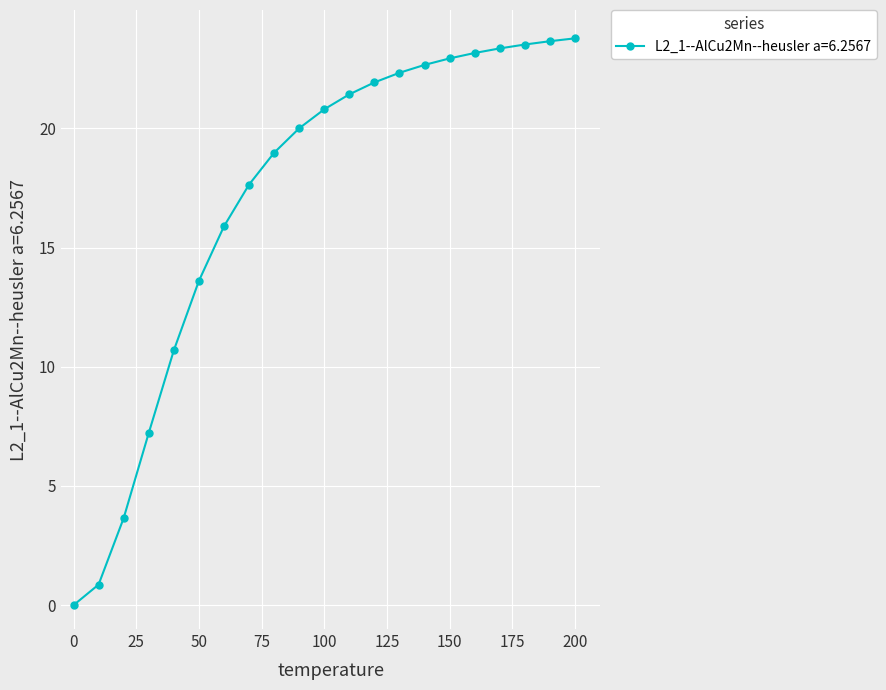

How many distinct data groups are displayed?

1